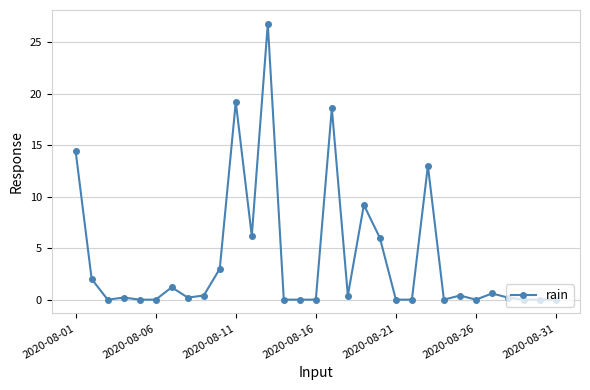

What is the difference between the maximum and minimum values?

26.8